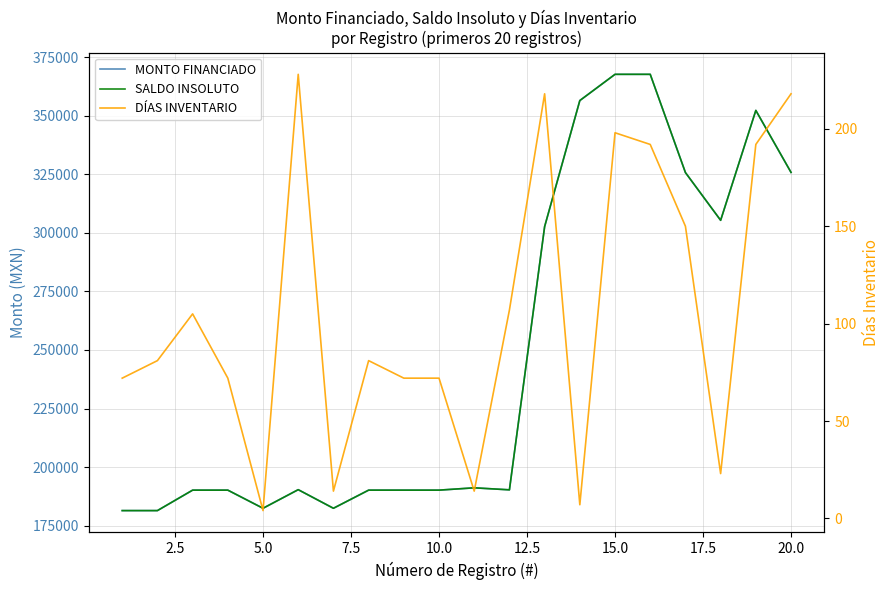

Reading left to right, list all the values displayed in this chart.

MONTO FINANCIADO: 181434.5	181434.5	190164.5	190164.5	182424.5	190366.5	182424.5	190164.5	190164.5	190164.5	191154.5	190294.5	302646.1	356455.2	367646.0	367646.0	325713.8	305338.4	352240.8	325785.8
SALDO INSOLUTO: 181434.5	181434.5	190164.5	190164.5	182424.5	190366.5	182424.5	190164.5	190164.5	190164.5	191154.5	190294.5	302646.1	356455.2	367646.0	367646.0	325713.8	305338.4	352240.8	325785.8
DÍAS INVENTARIO: 72.0	81.0	105.0	72.0	4.0	228.0	14.0	81.0	72.0	72.0	14.0	107.0	218.0	7.0	198.0	192.0	150.0	23.0	192.0	218.0